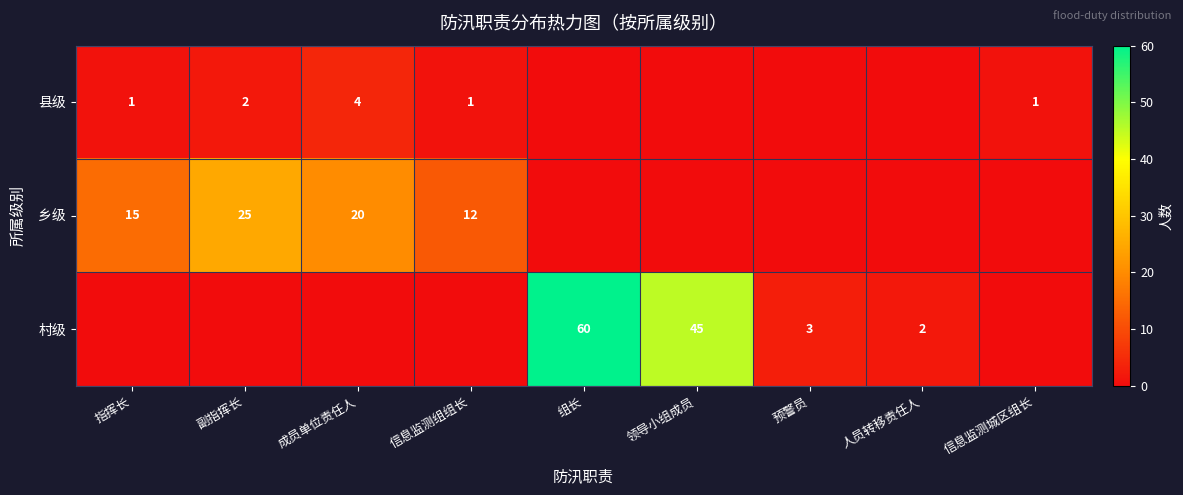

How many series are shown in this chart?

3